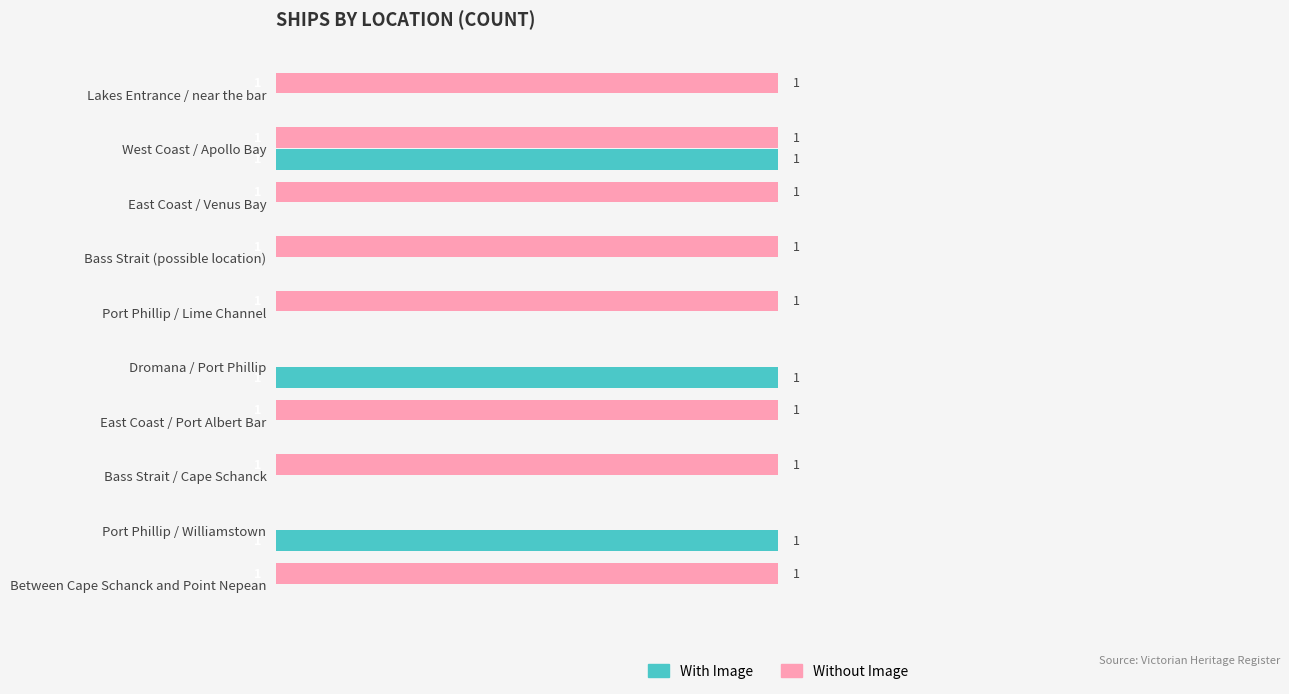

At which category is the sum across all series the highest?

West Coast / Apollo Bay